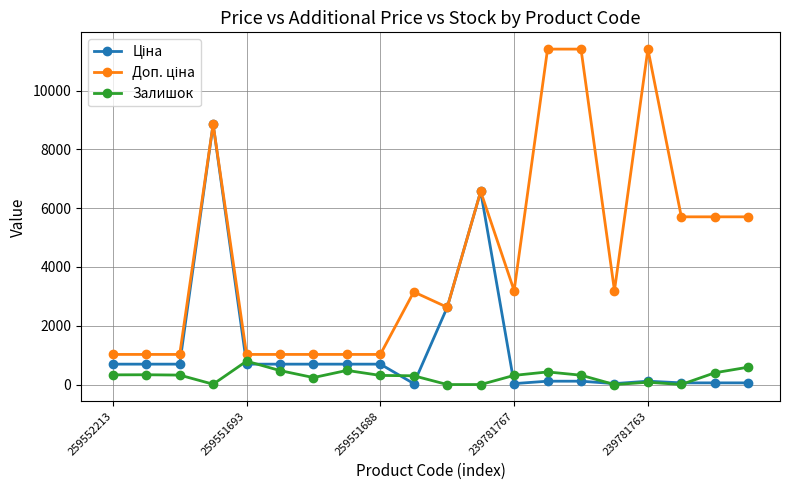

True or false: Залишок has more than 0 interior local peaks.

True